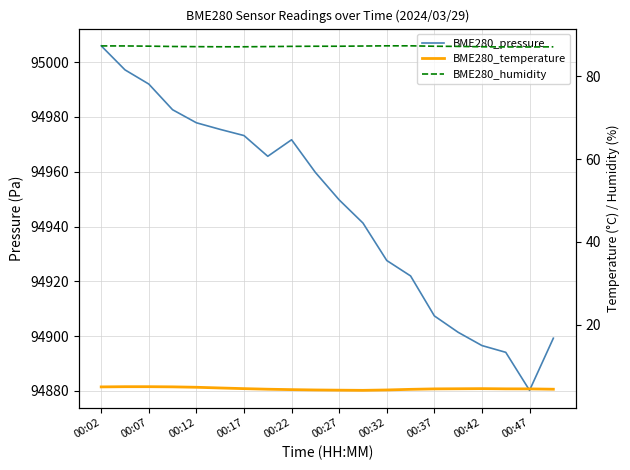

How many lines are shown in the chart?

3